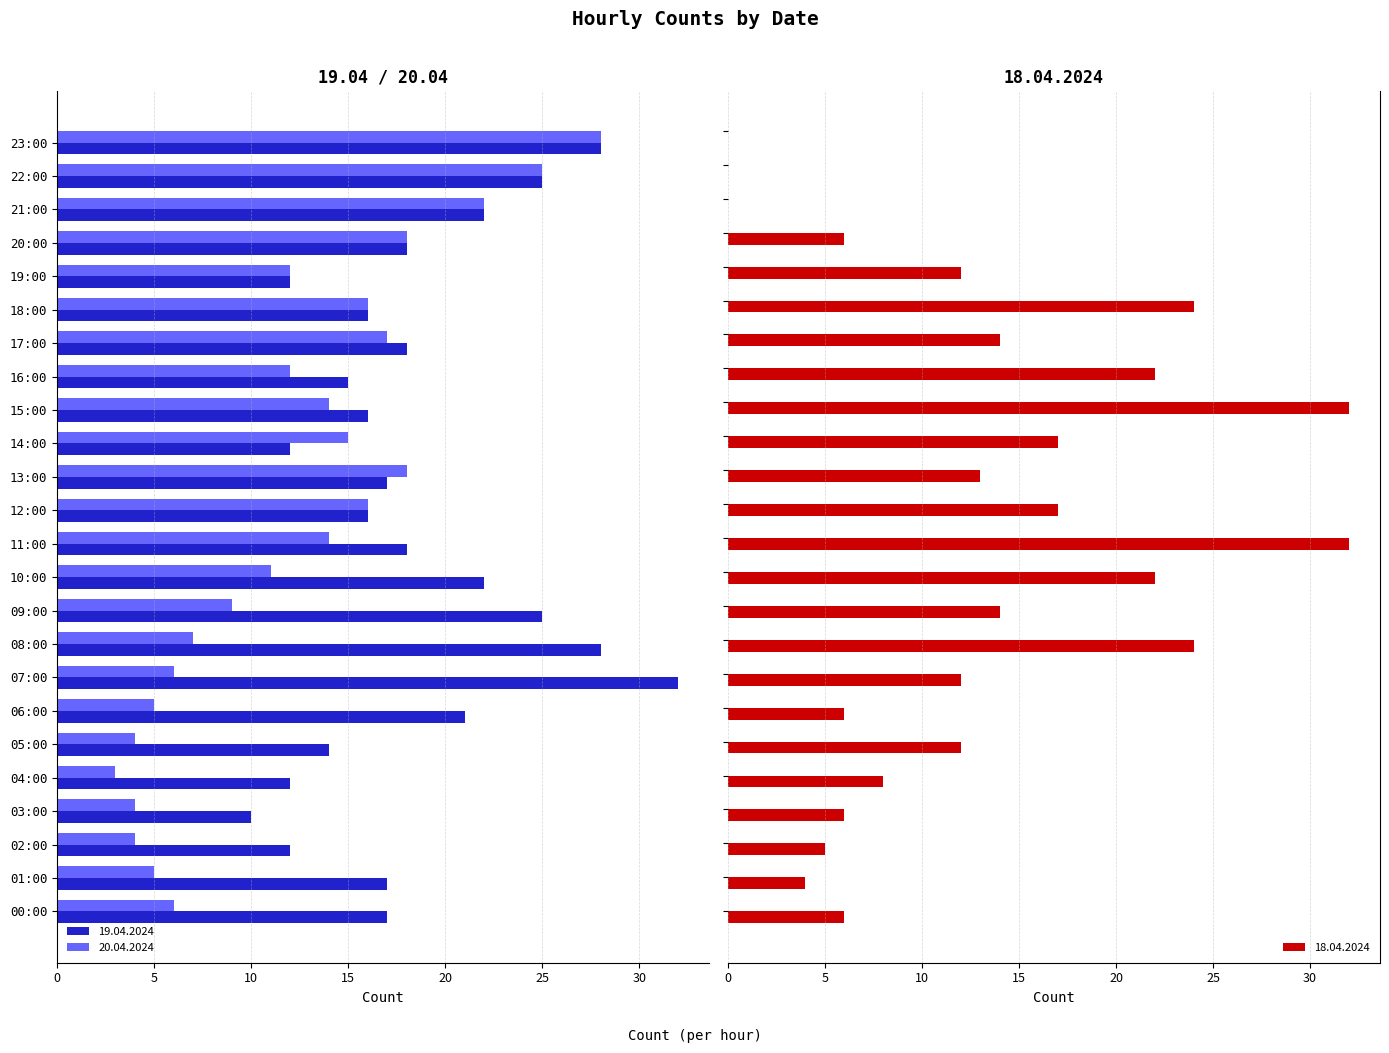

Between 00:00 and 13:00, which is larger?

13:00